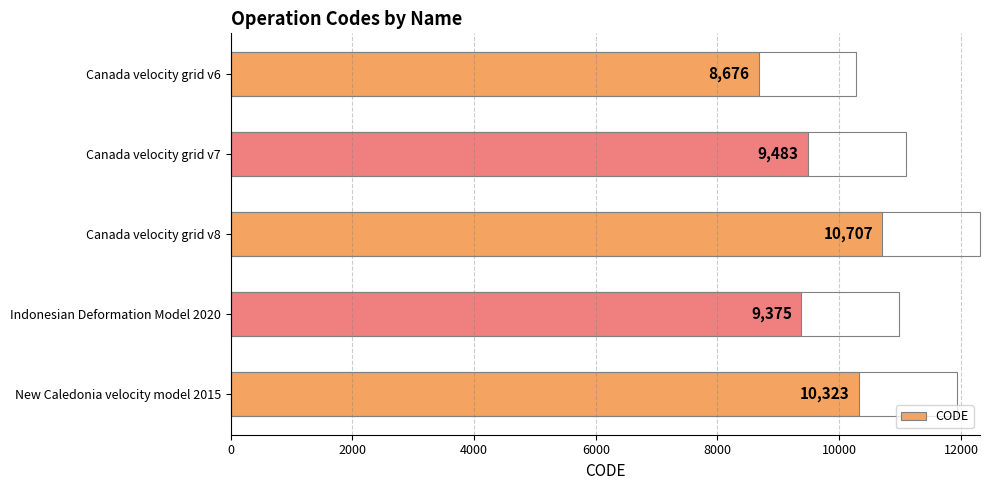

What is the label of the 4th bar from the top?

Indonesian Deformation Model 2020